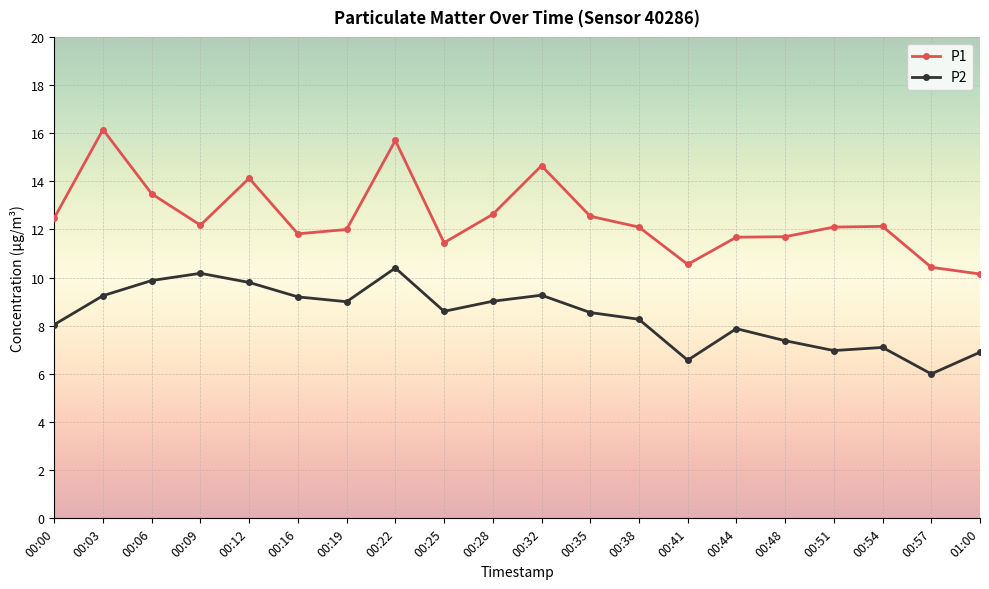

Does the chart display data point markers on the line(s)?

Yes